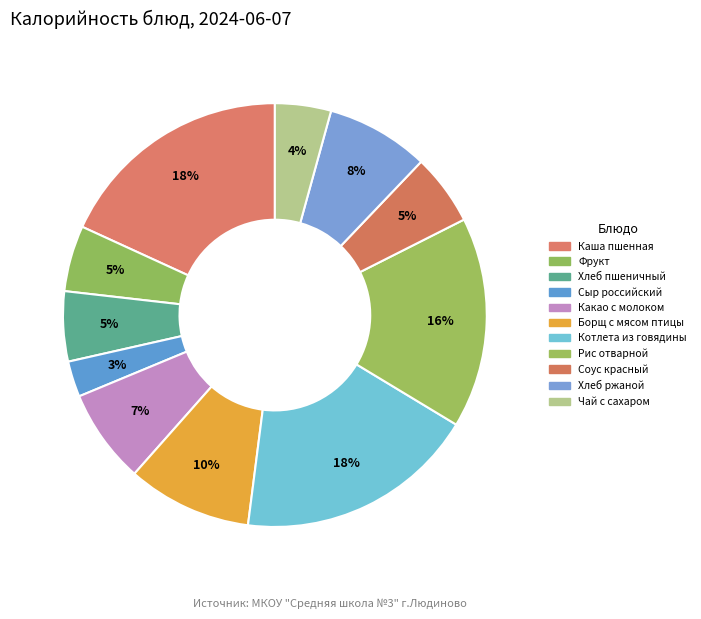

Rank the categories by value from lowest to highest.

Сыр российский, Чай с сахаром, Фрукт по сезону, Хлеб пшеничный, Соус красный основной, Какао с молоком, Хлеб ржаной, Борщ из свежей капусты с мясом птицы, Рис отварной с маслом сливочным, Каша молочная пшенная с маслом сливочным, Котлета из говядины